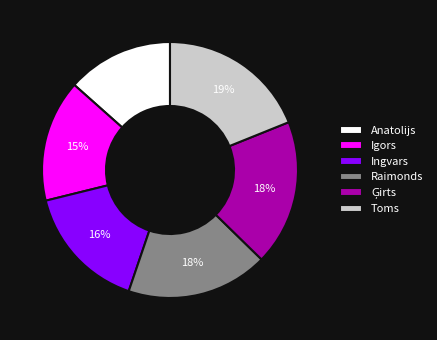

Which slice is the smallest?

Anatolijs